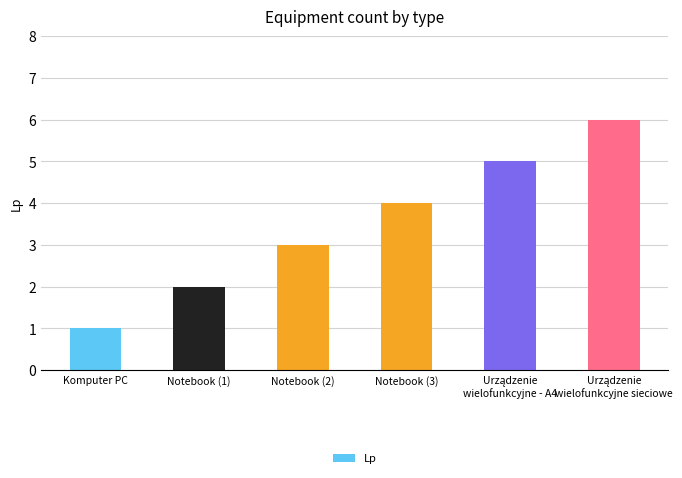

What is the maximum value shown in the chart?

6